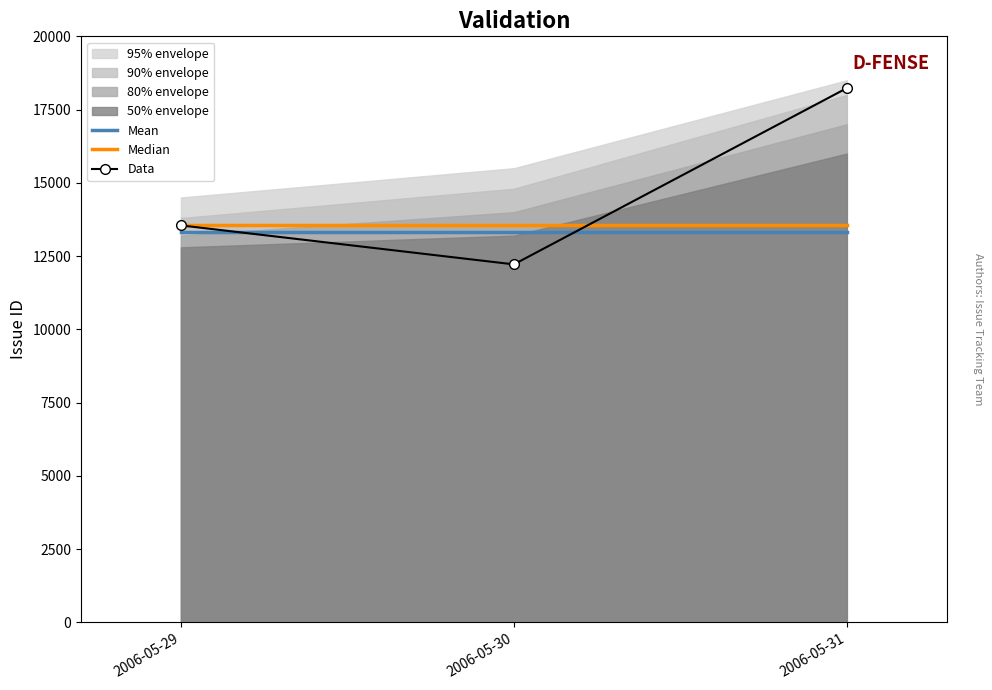

Which series has the widest spread of values?

Data